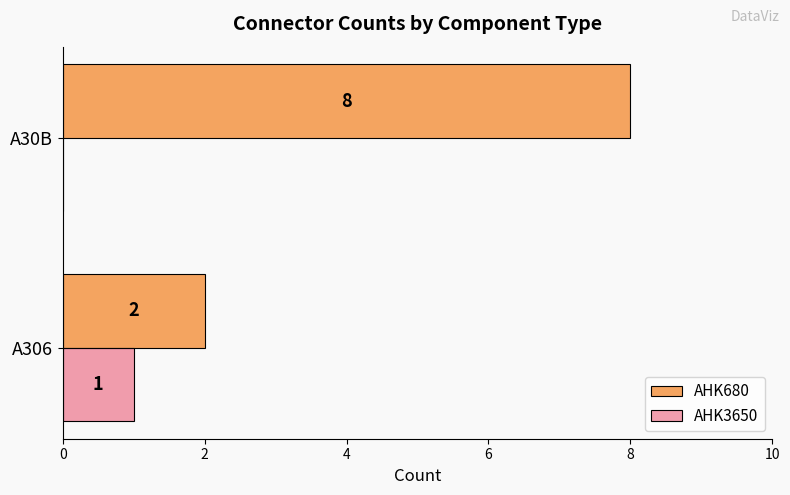

Which series has the largest total across all categories?

AHK680